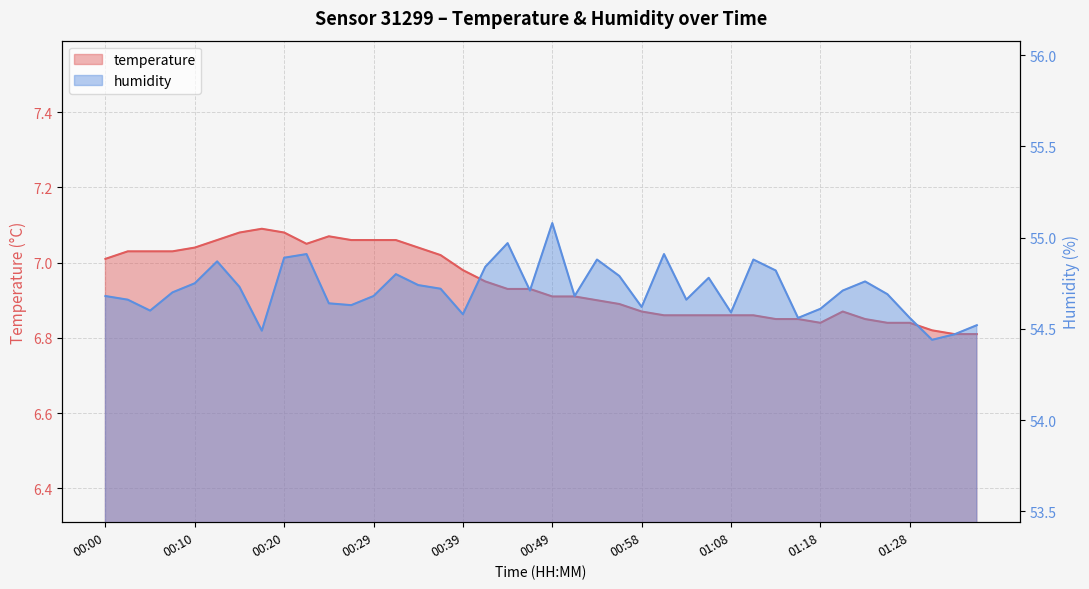

Rank the series by their average value, from lowest to highest.

temperature, humidity